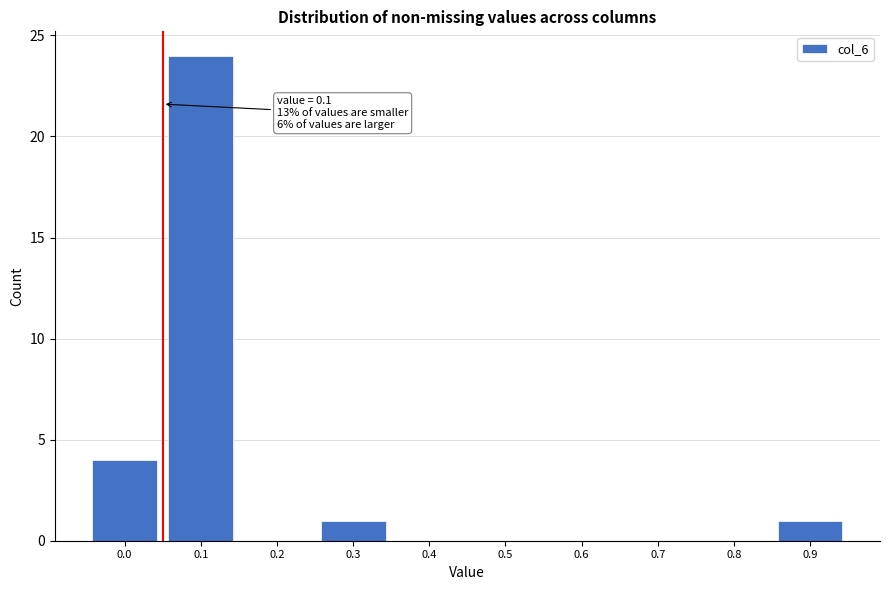

Reading right to left, what are all the values shown in this chart?

0.9=1	0.8=0	0.7=0	0.6=0	0.5=0	0.4=0	0.3=1	0.2=0	0.1=24	0.0=4